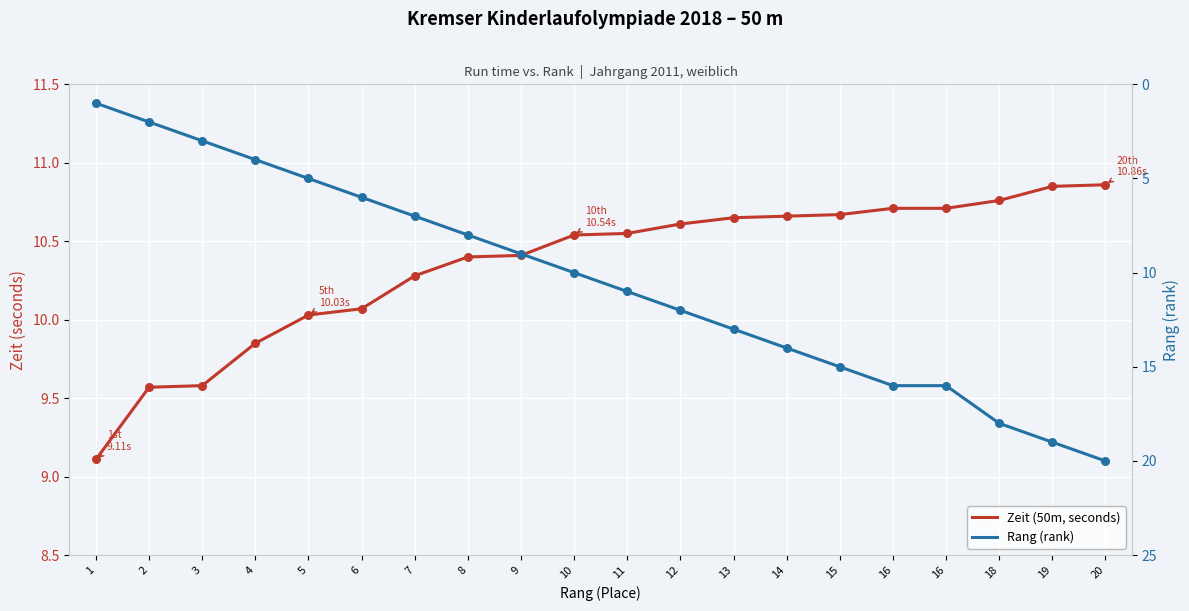

What is the total value across all series at 7?

17.3